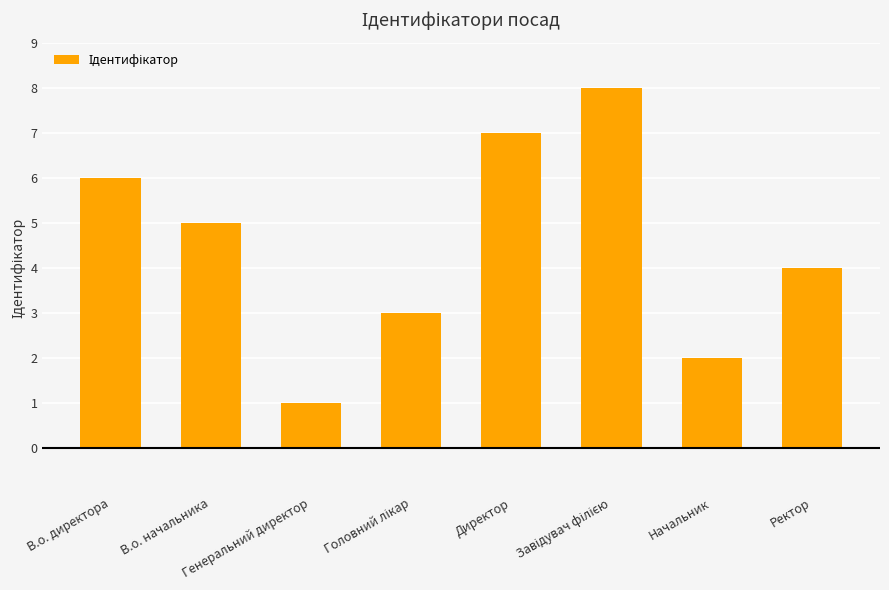

How many data points are less than 5?

4